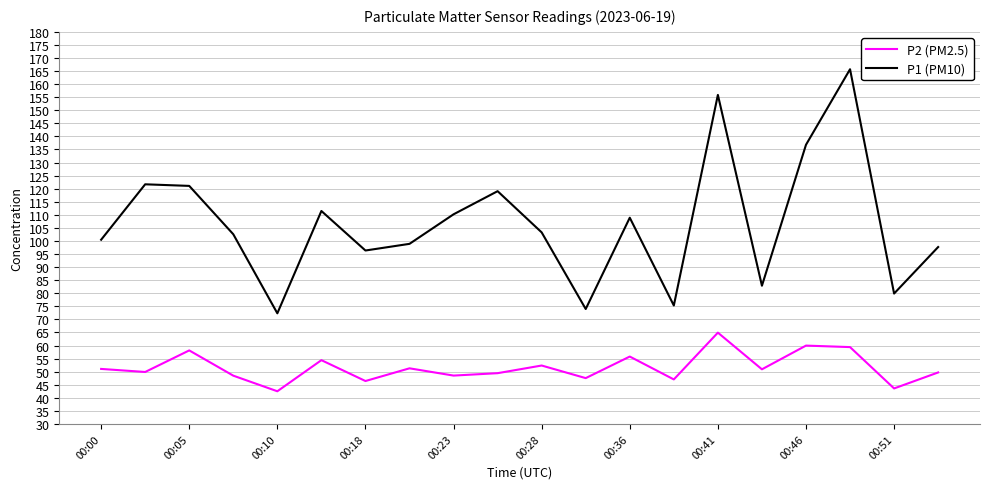

True or false: P2 (PM2.5) has more than 0 interior local peaks.

True